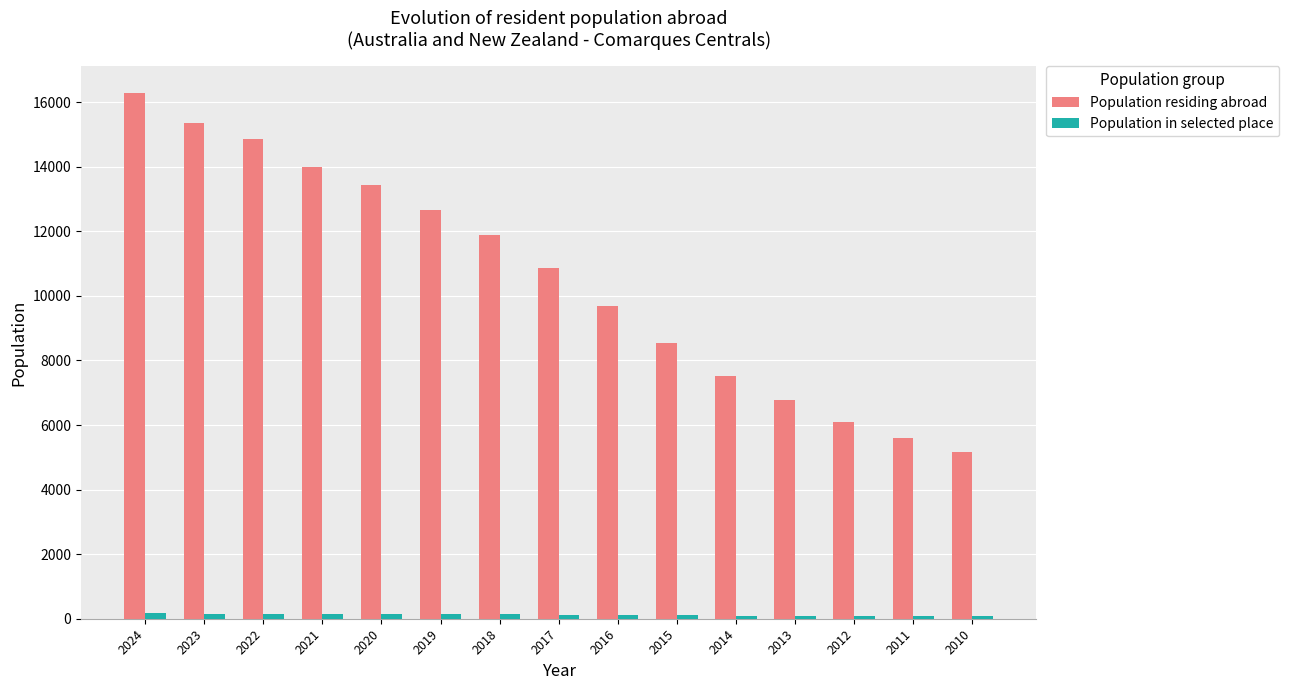

At which category is the sum across all series the highest?

2024